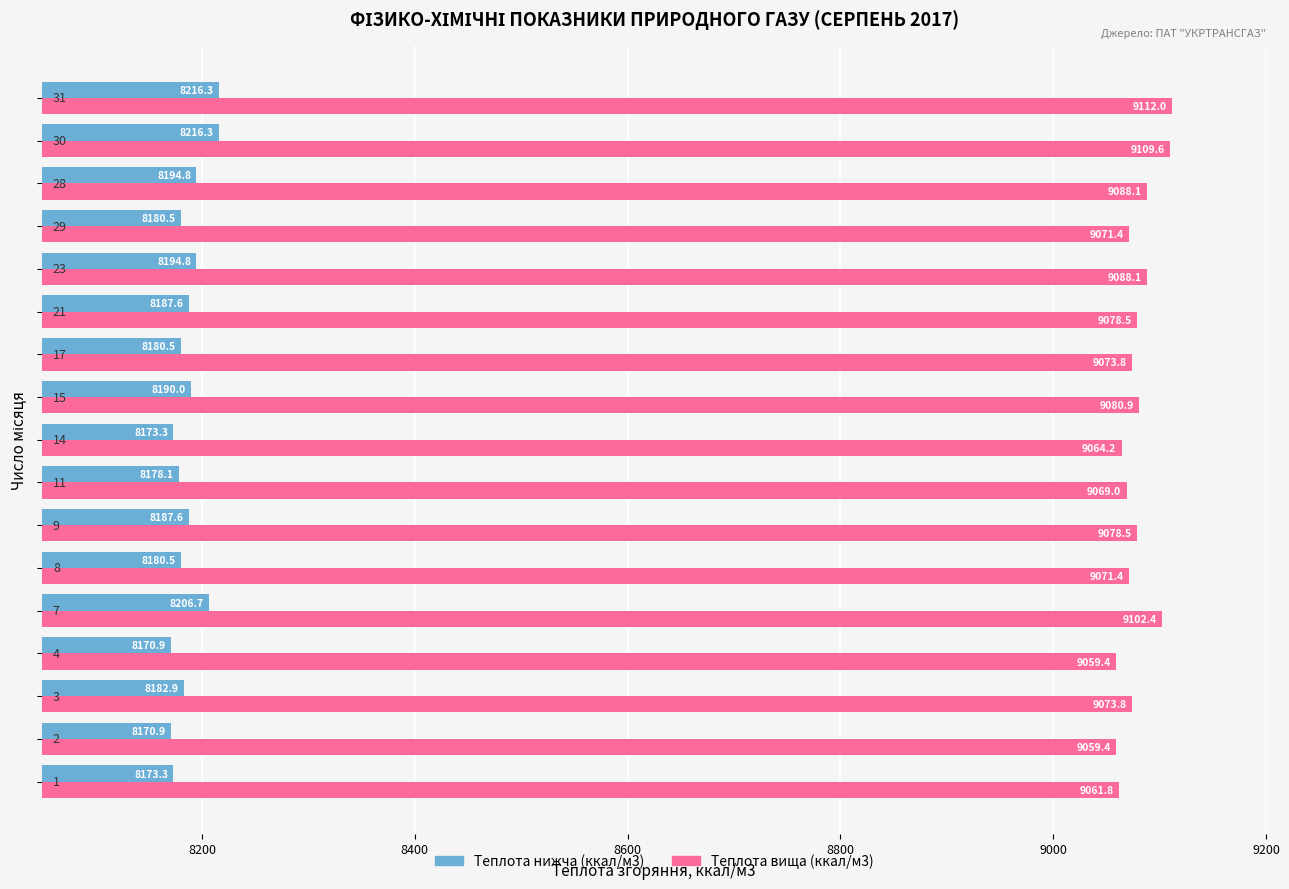

What is the greatest value displayed?

9112.0